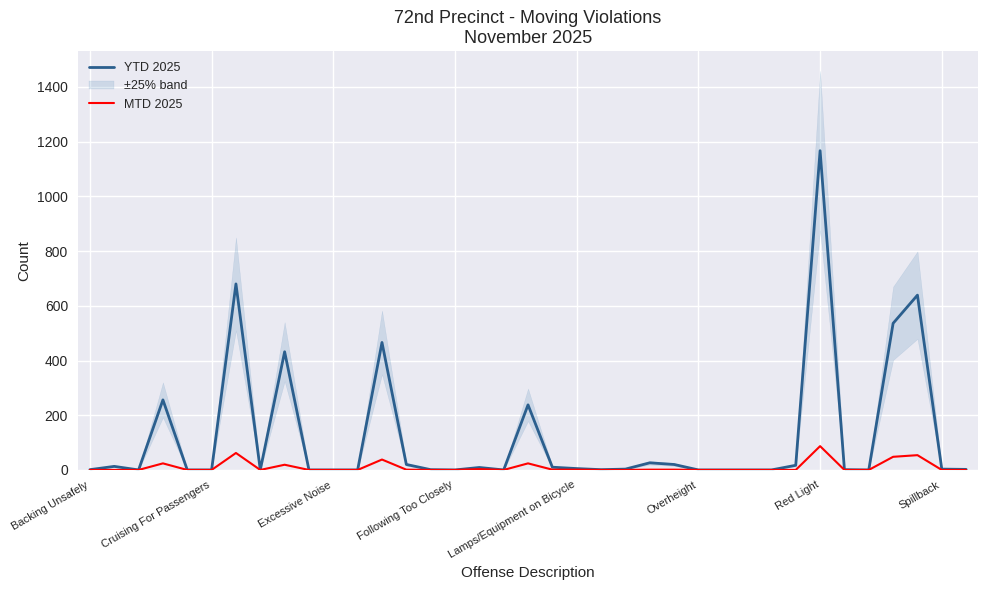

At which category is the sum across all series the highest?

Red Light